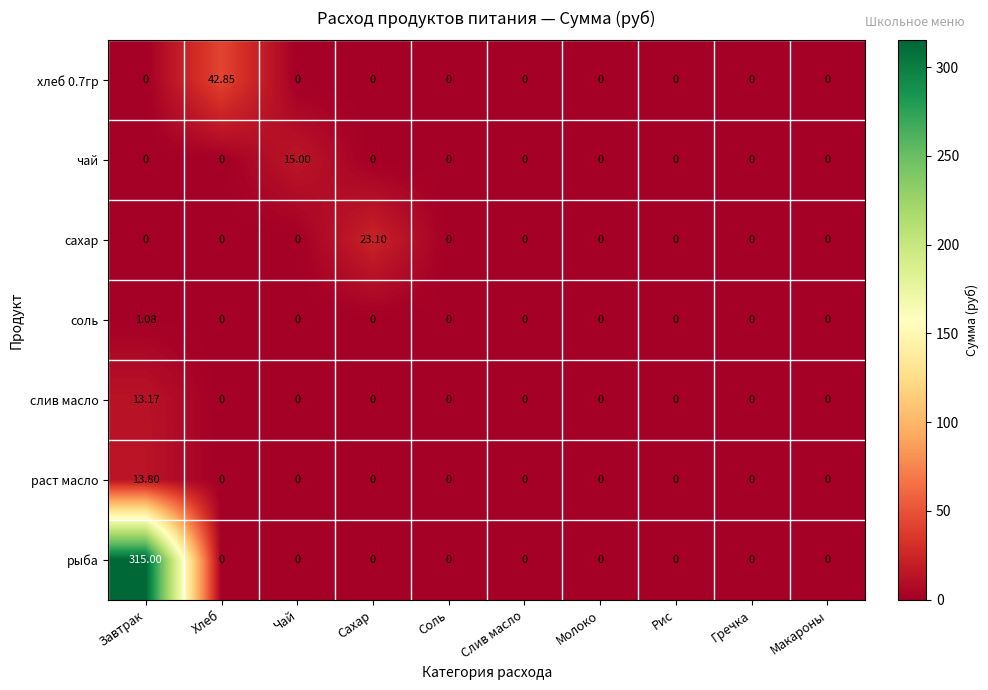

Between Чай and Соль, which series saw the biggest shift?

чай